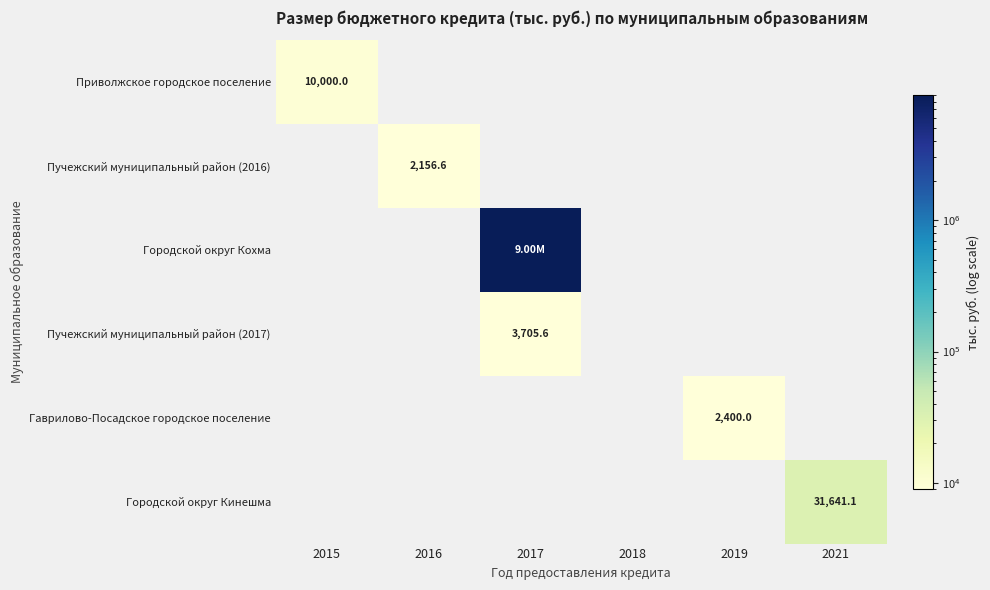

Is it true that Гаврилово-Посадское городское поселение equals -1657.8 at 2017?

False